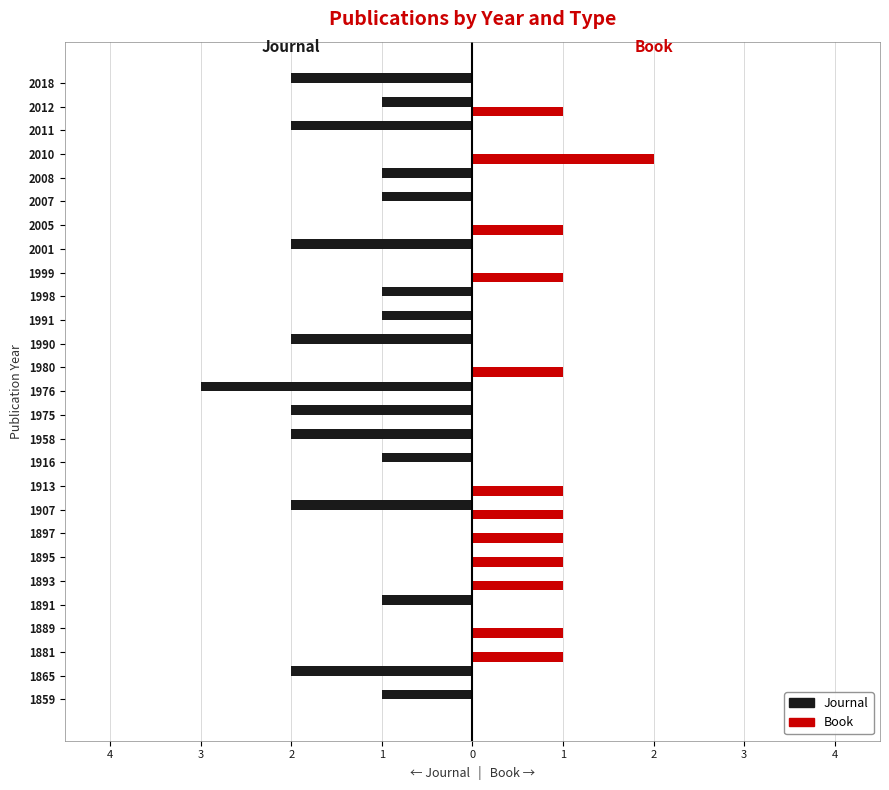

What are all the series names shown in the legend?

Journal, Book